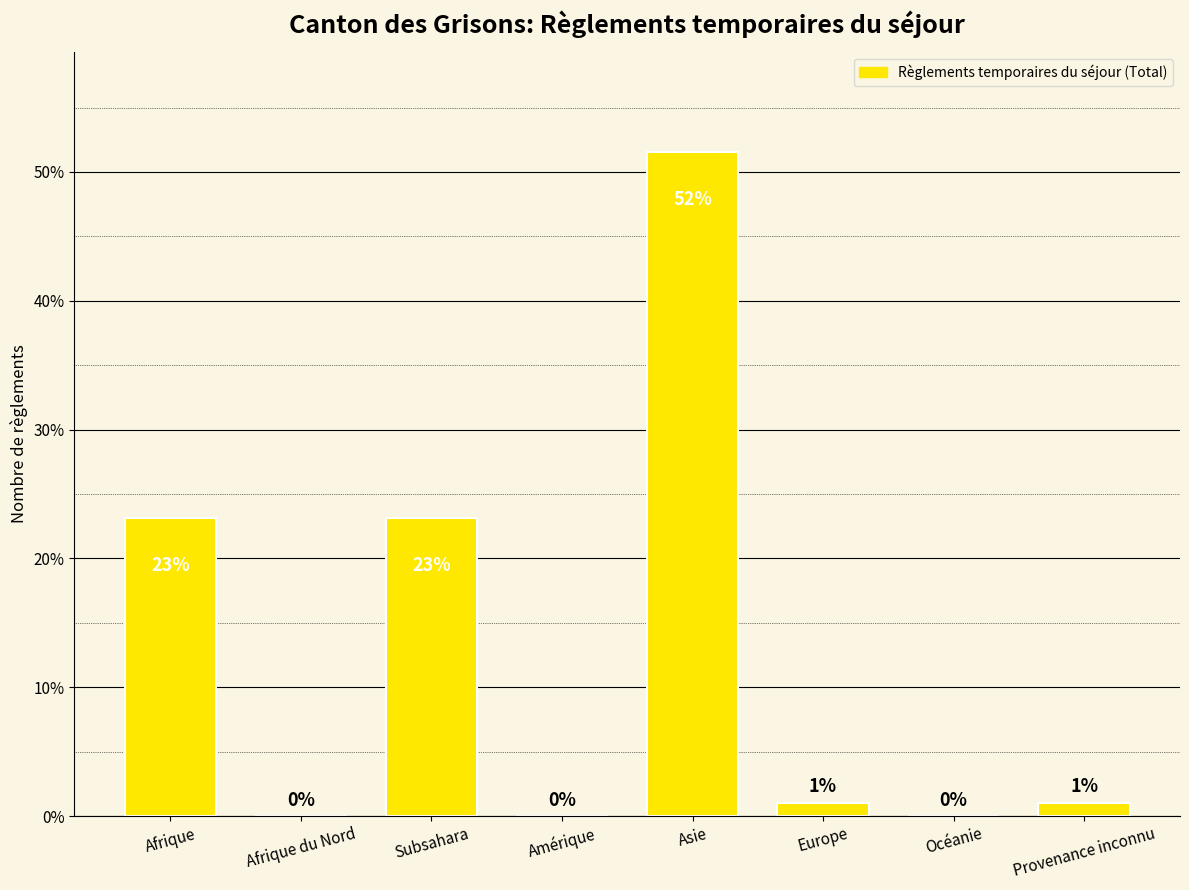

What is the label of the 1st bar from the right?

Provenance inconnu